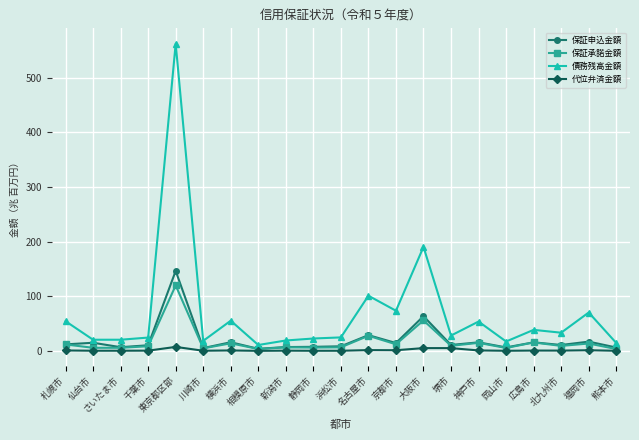

Does the chart display data point markers on the line(s)?

Yes